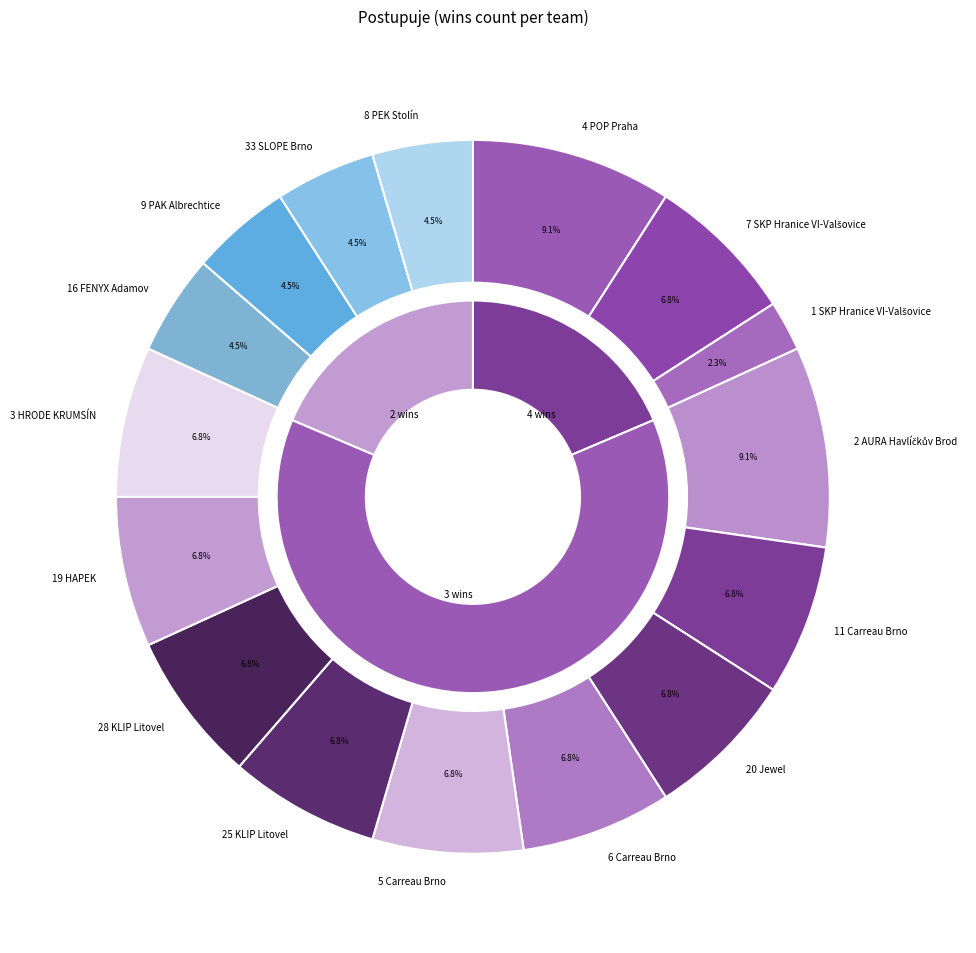

Does any single category account for the majority?

No